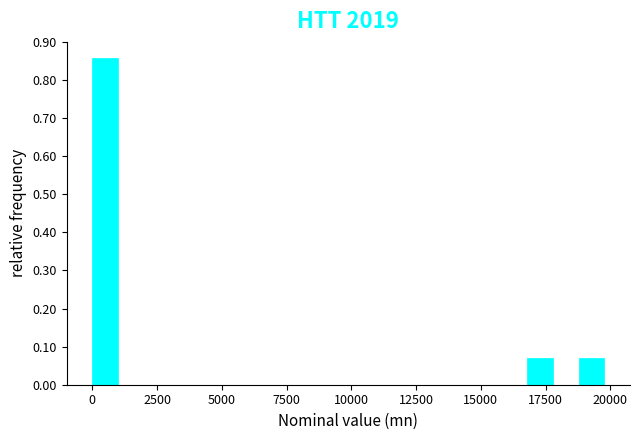

Around what value on the x-axis is the tallest bar? Give the approximate position of its centre, as read against the axis.

500